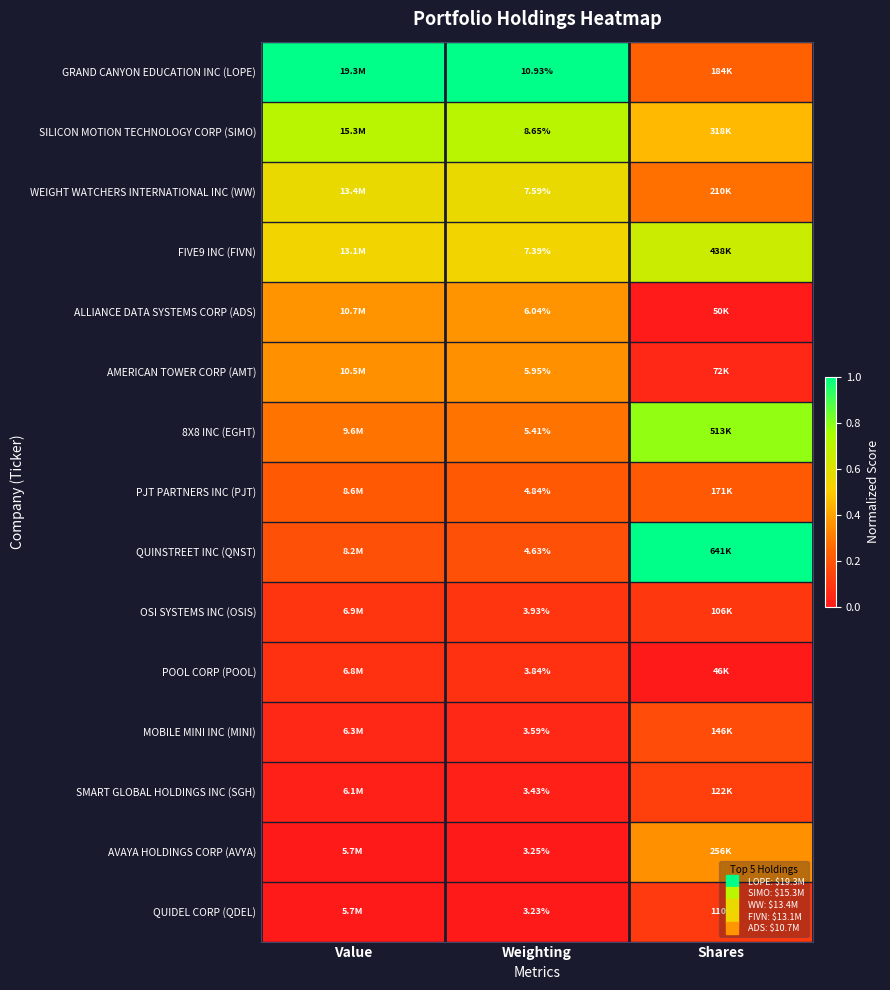

Count the number of categories in the chart.

3